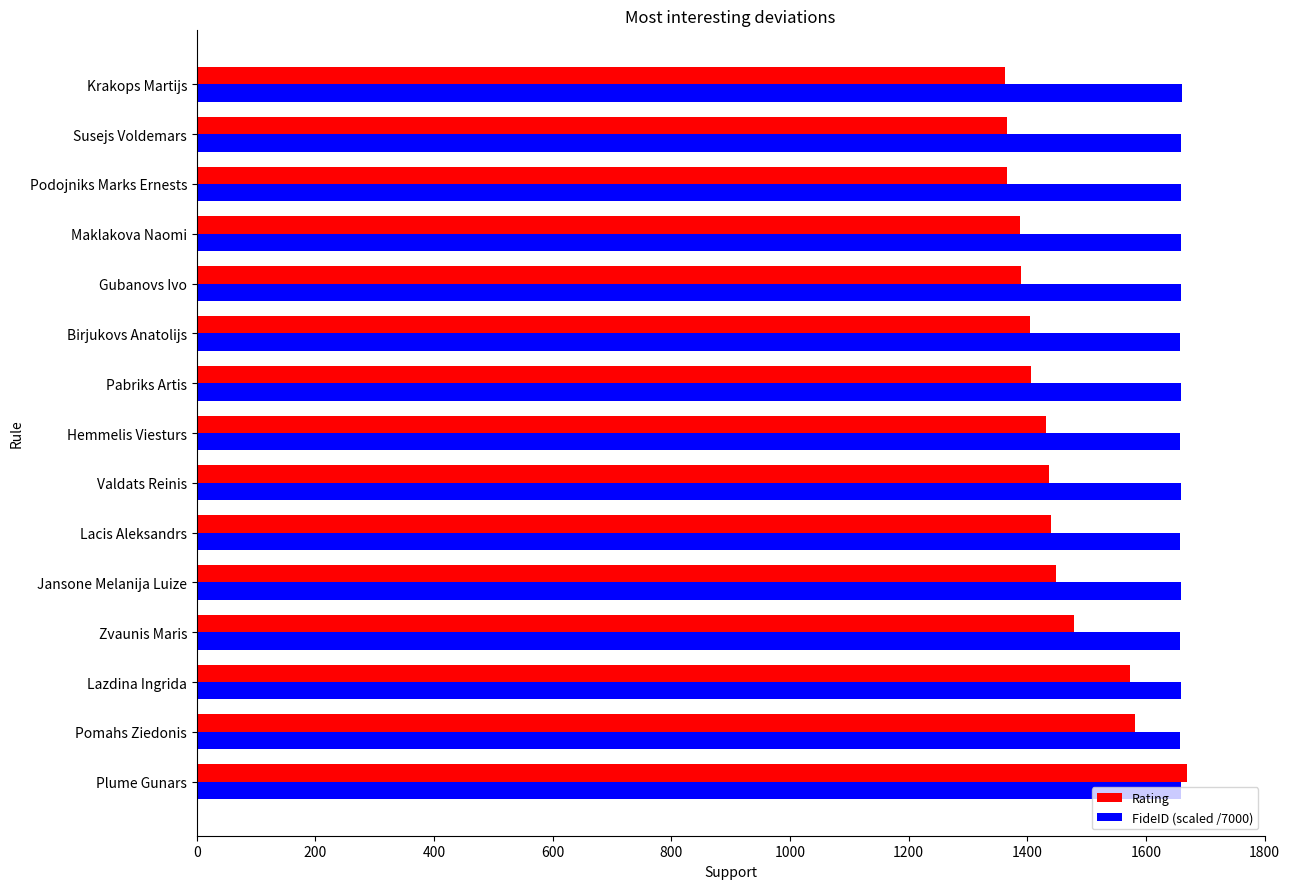

What is the average value of the Rating series?

1449.5